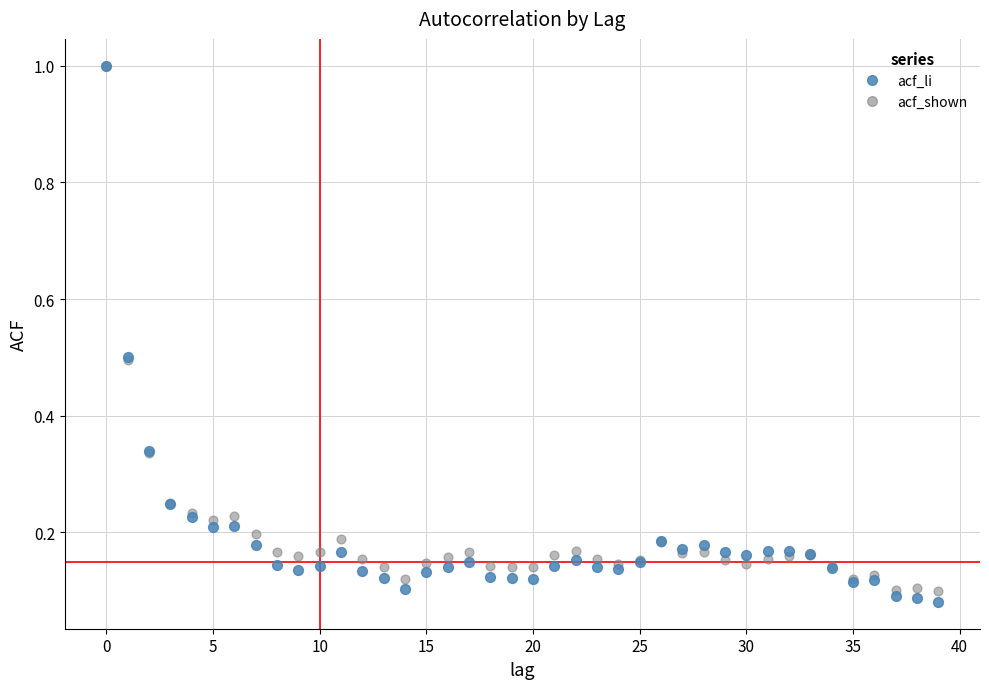

What are all the series names shown in the legend?

acf_li, acf_shown